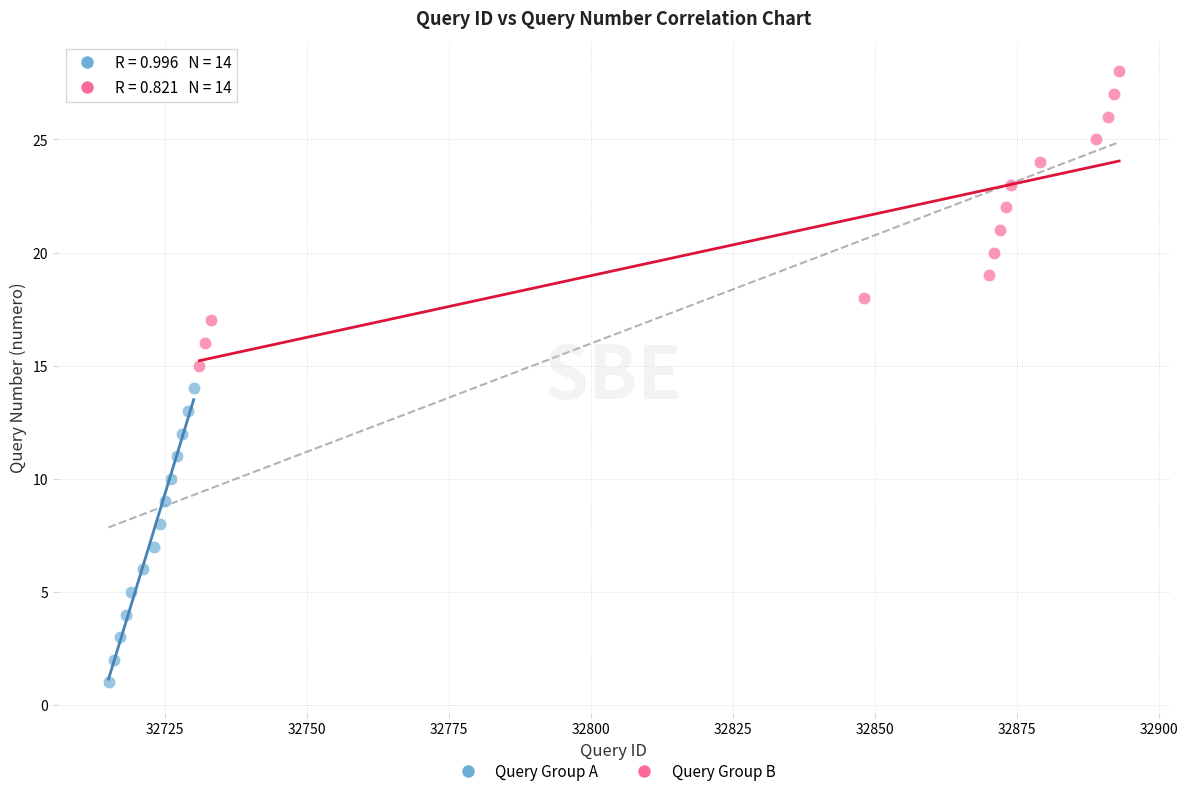

Which series reaches the maximum Y coordinate?

Query Group B